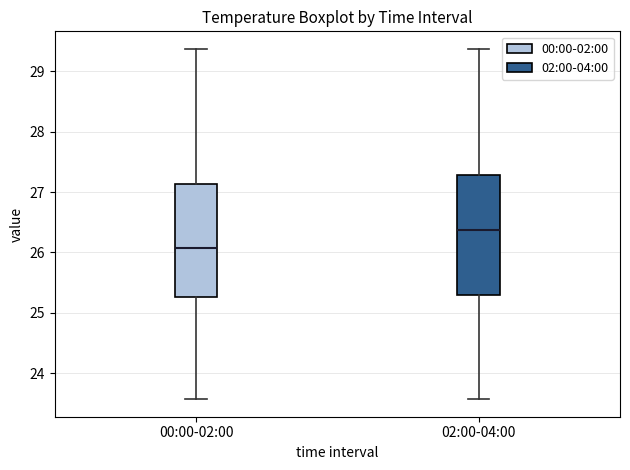

Reading left to right, transcribe this box plot: for each box, give where its median line is, the range the box spans, and where its two whiskers end, as read against the y-axis. The values are not printed on the chart, so give them approximately, as read against the axis.

00:00-02:00: median 26.1, box 25.3 to 27.1, whiskers 23.6 to 29.4
02:00-04:00: median 26.4, box 25.3 to 27.3, whiskers 23.6 to 29.4